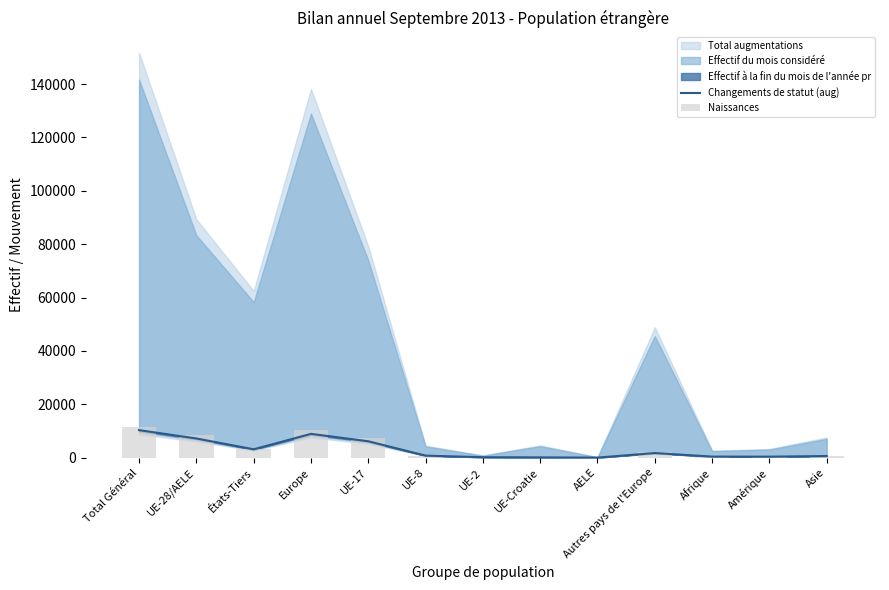

Is it true that Changements de statut (aug) equals 1083.7 at UE-8?

False